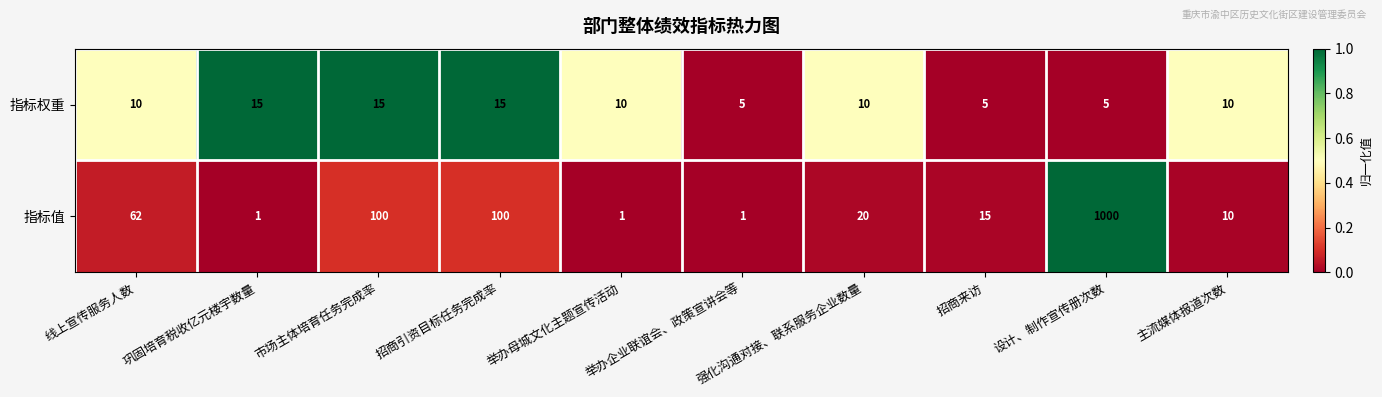

List the series in order of their peak value, highest first.

指标值, 指标权重